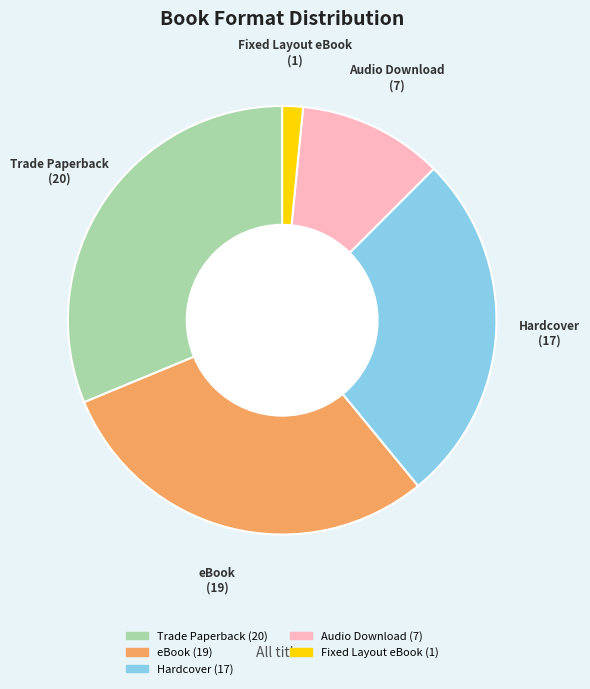

Is there a majority slice in this chart?

No